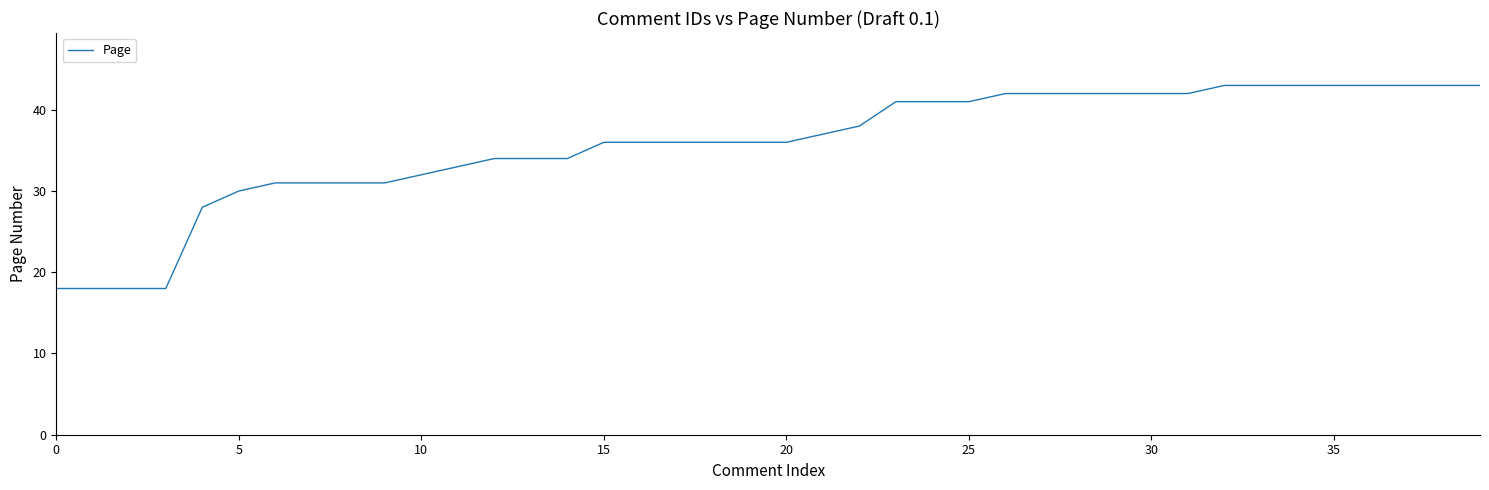

What is the greatest value displayed?

43